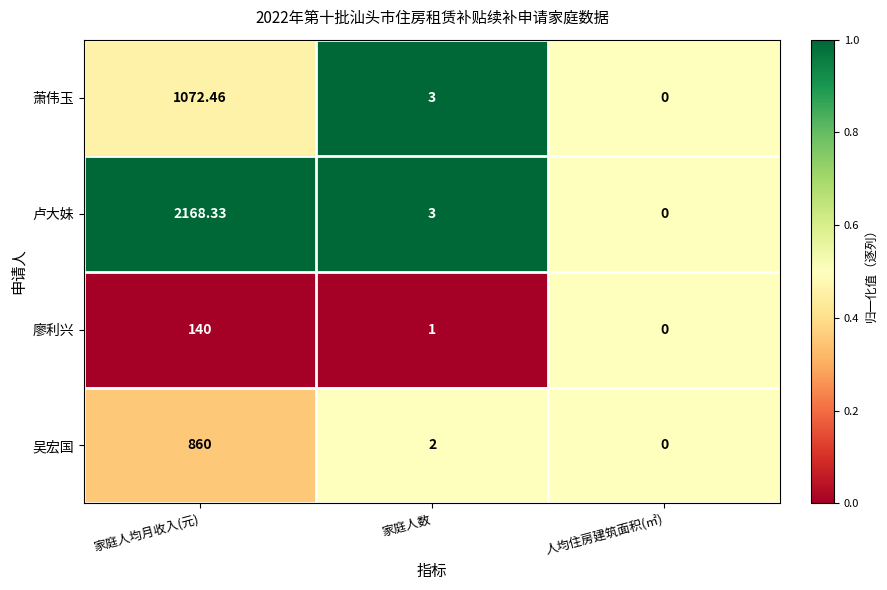

Is the value of 卢大妹 at 家庭人数 greater than the value of 吴宏国 at 家庭人均月收入(元)?

No